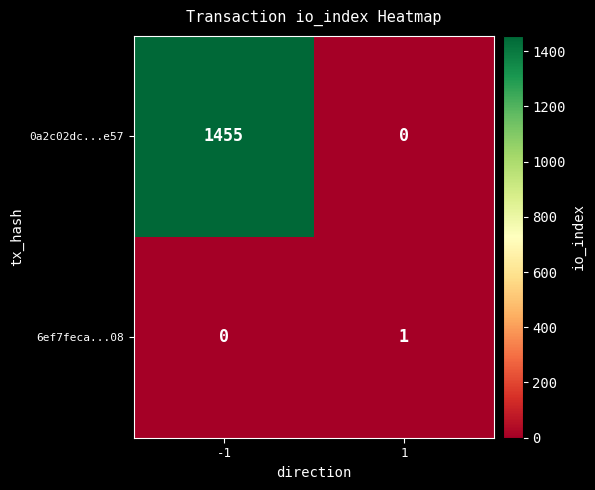

What is the difference between the maximum and minimum values in the 0a2c02dc...e57 series?

1455